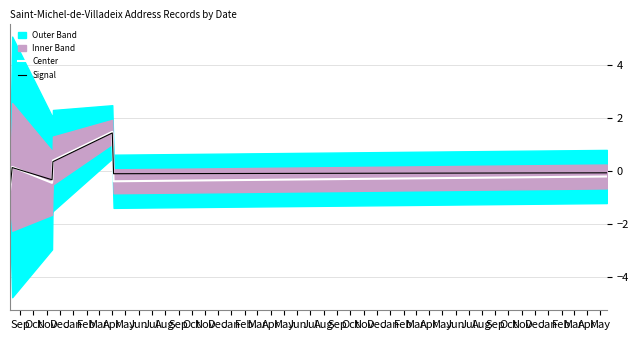

At how many categories does at least one series exceed 0?

4